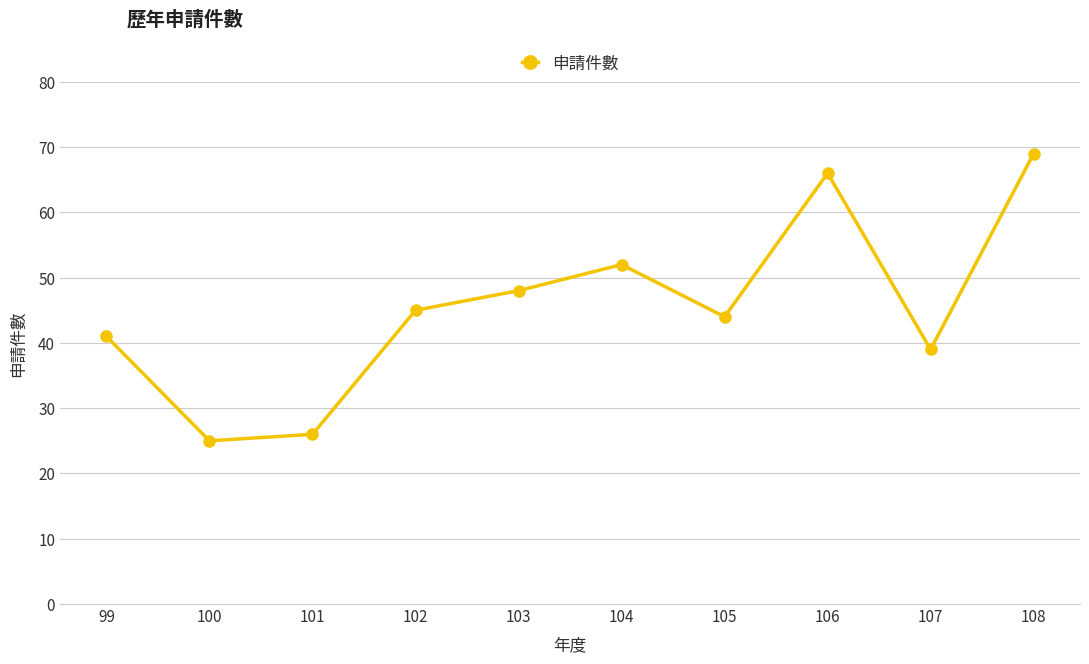

Reading left to right, extract all data points from this chart.

99=41	100=25	101=26	102=45	103=48	104=52	105=44	106=66	107=39	108=69